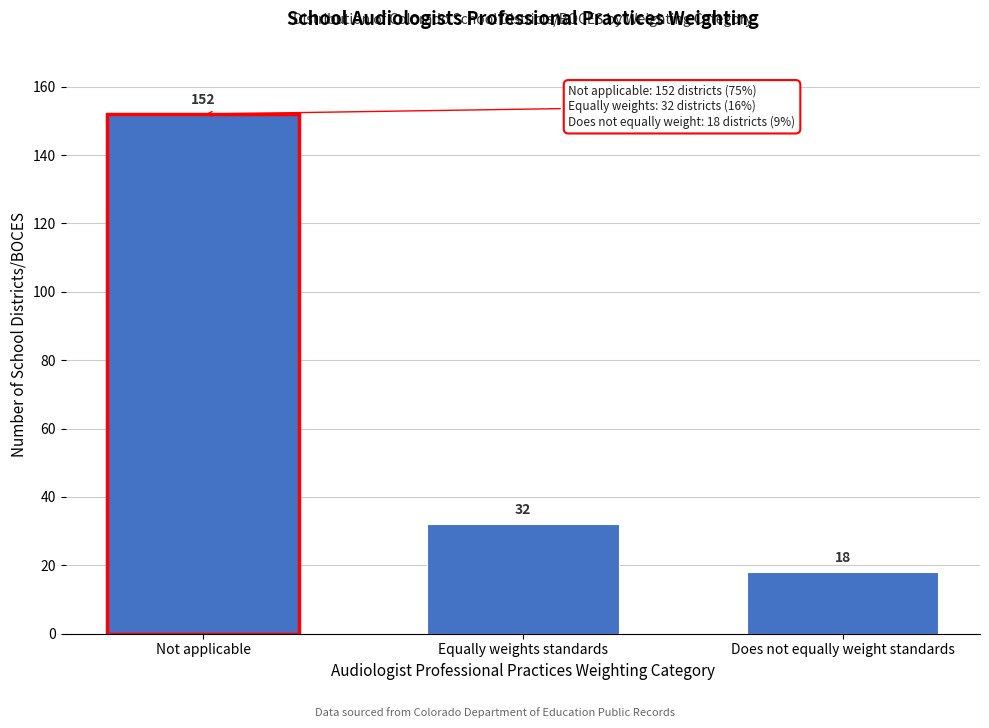

Reading left to right, list all the values displayed in this chart.

Not applicable=152	Equally weights standards=32	Does not equally weight standards=18